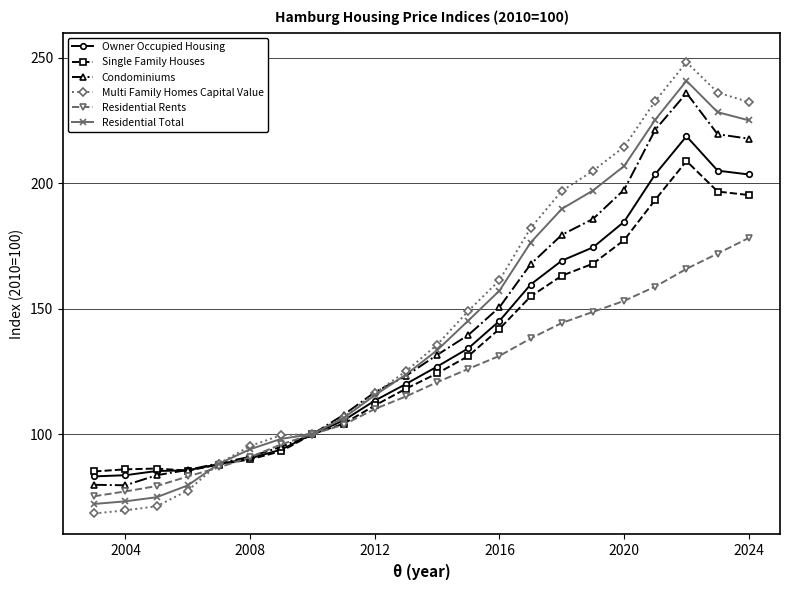

Which series has the widest spread of values?

Multi Family Homes Capital Value